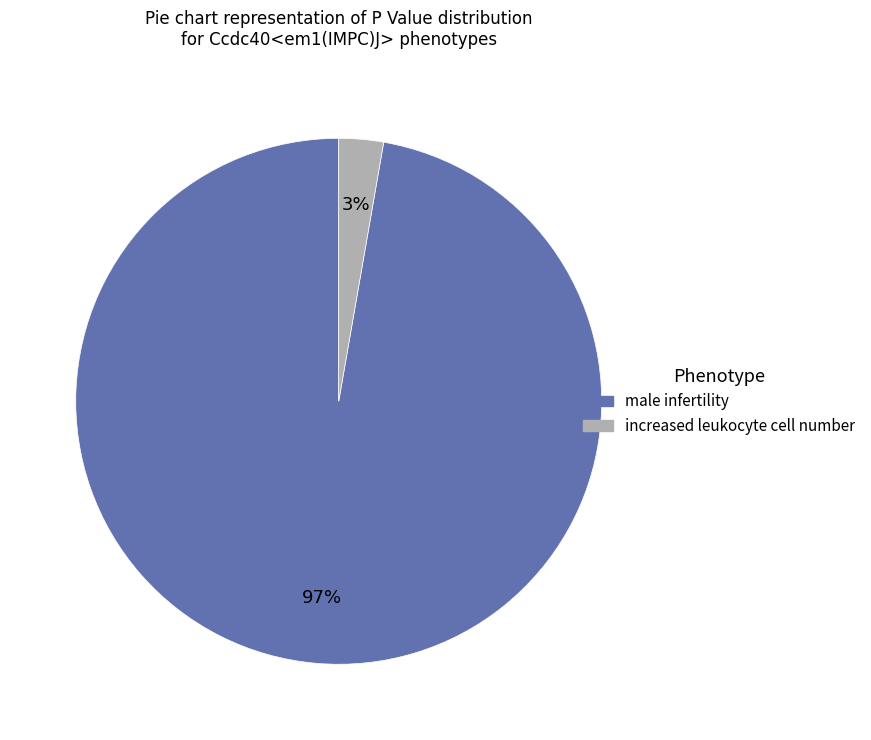

True or false: male infertility accounts for 1% of the total.

False